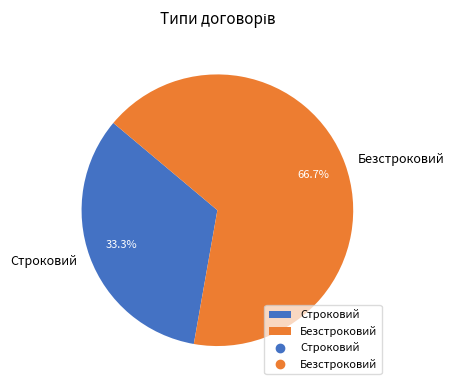

Approximately how many times larger is the value at Строковий compared to Безстроковий?

0.5